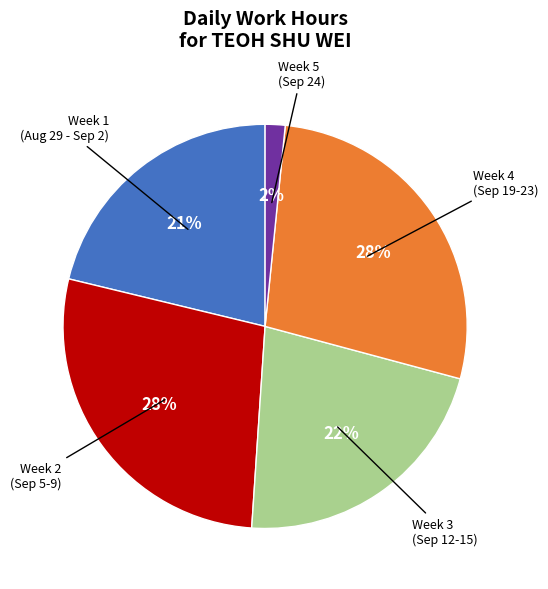

Does any single category account for the majority?

No